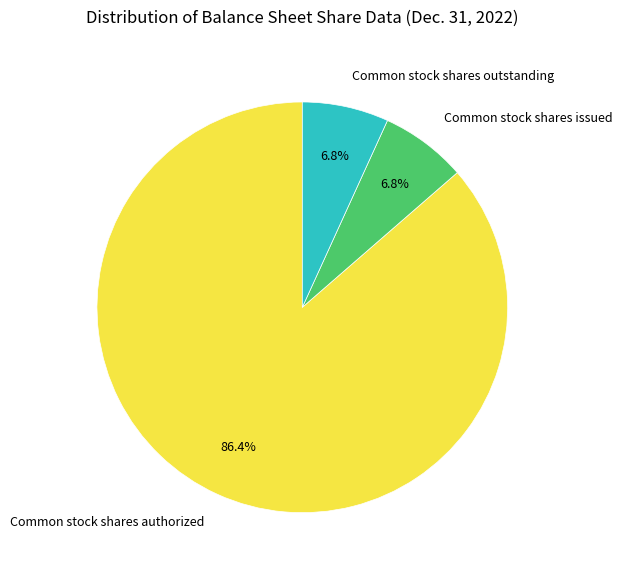

Which category has the biggest portion of the pie?

Common stock shares authorized